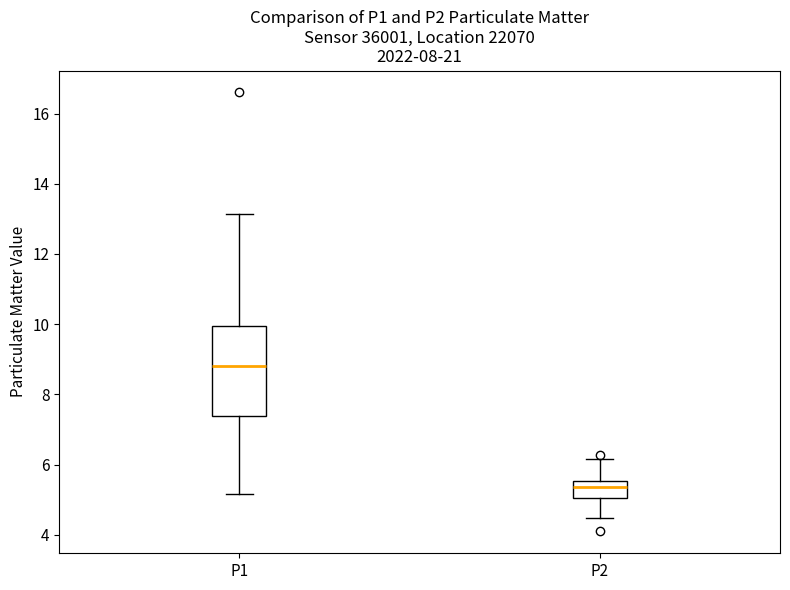

Where is the lower edge of the box for P1 on the y-axis? The values are not printed on the chart, so give them approximately, as read against the axis.

7.4